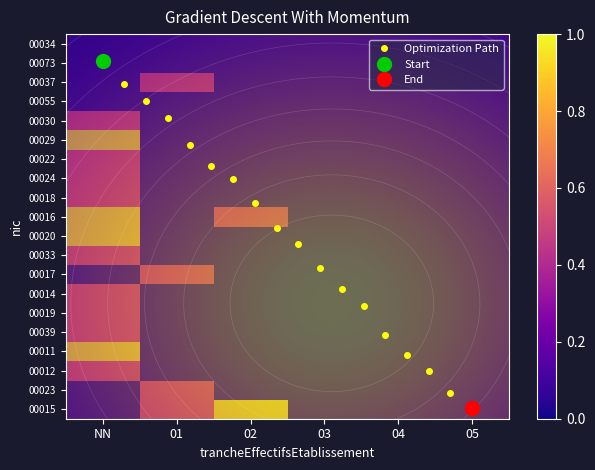

True or false: 00014 has a value of -0.3 at 05.

False